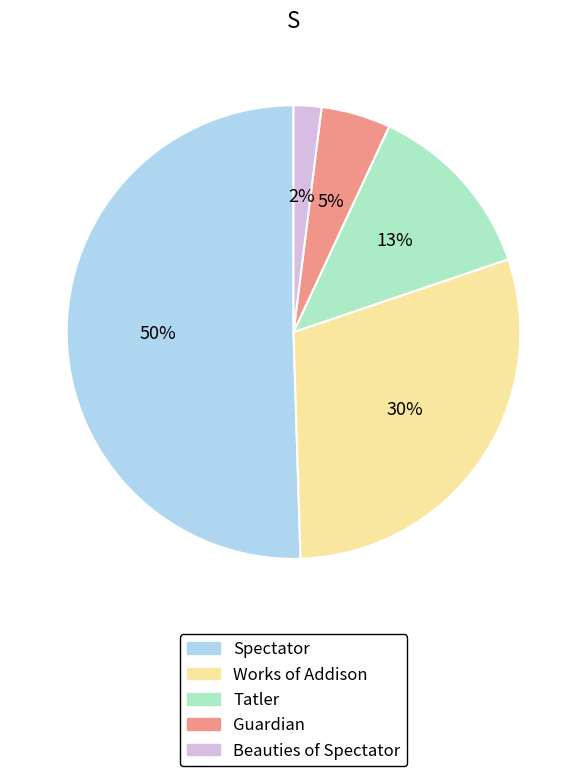

To the nearest percent, what is the average slice percentage?

20%